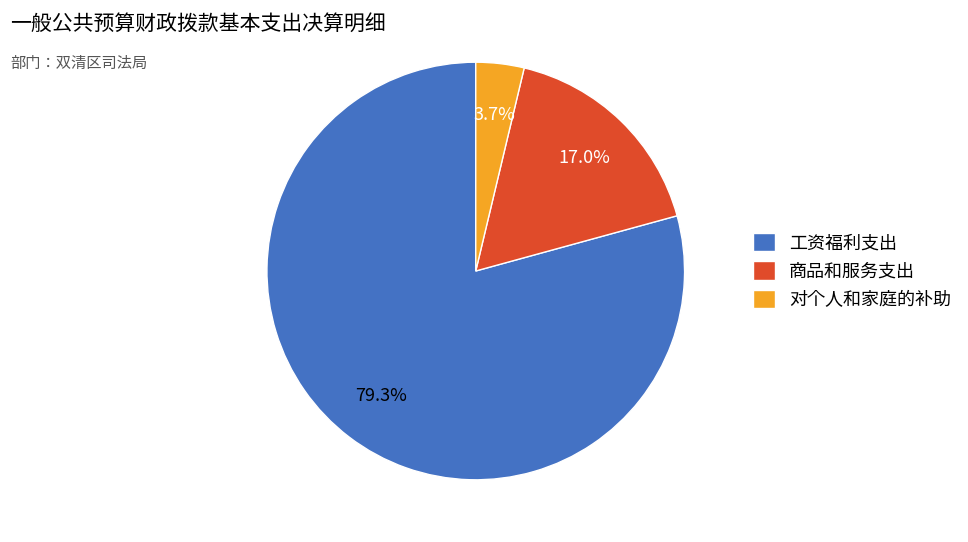

Count the number of slices in the pie.

3